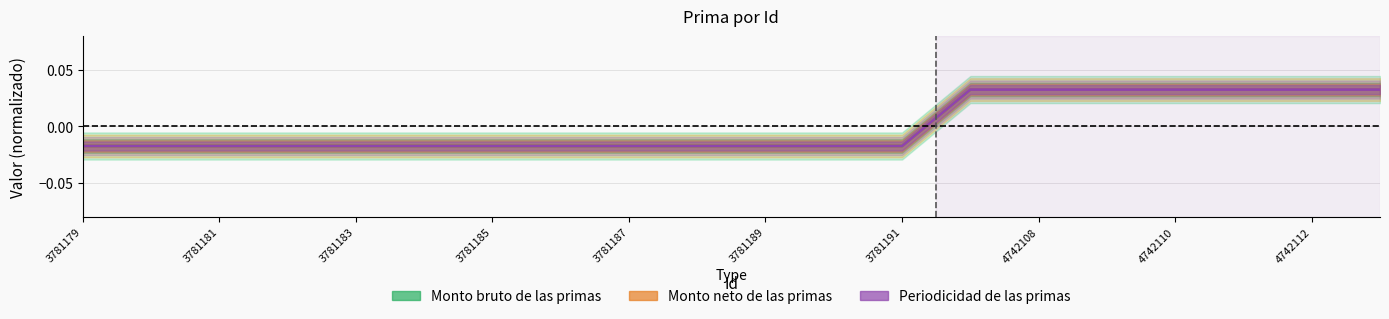

At how many categories does at least one series exceed 0?

7